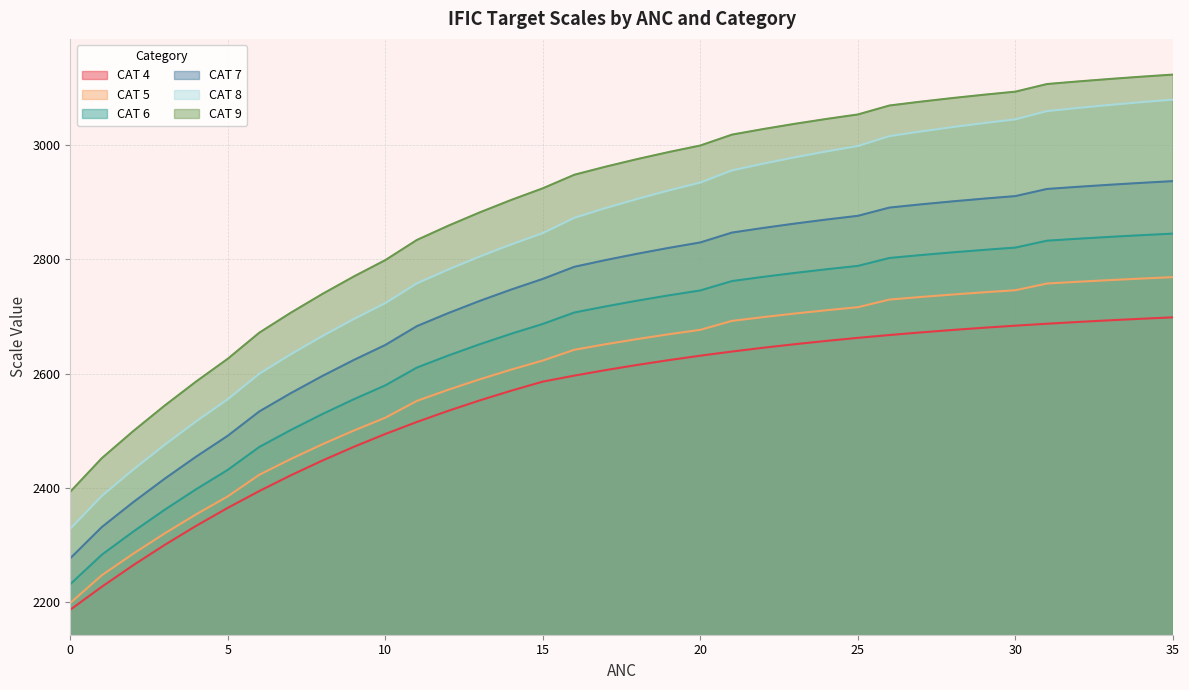

What is the greatest value displayed?

3122.9